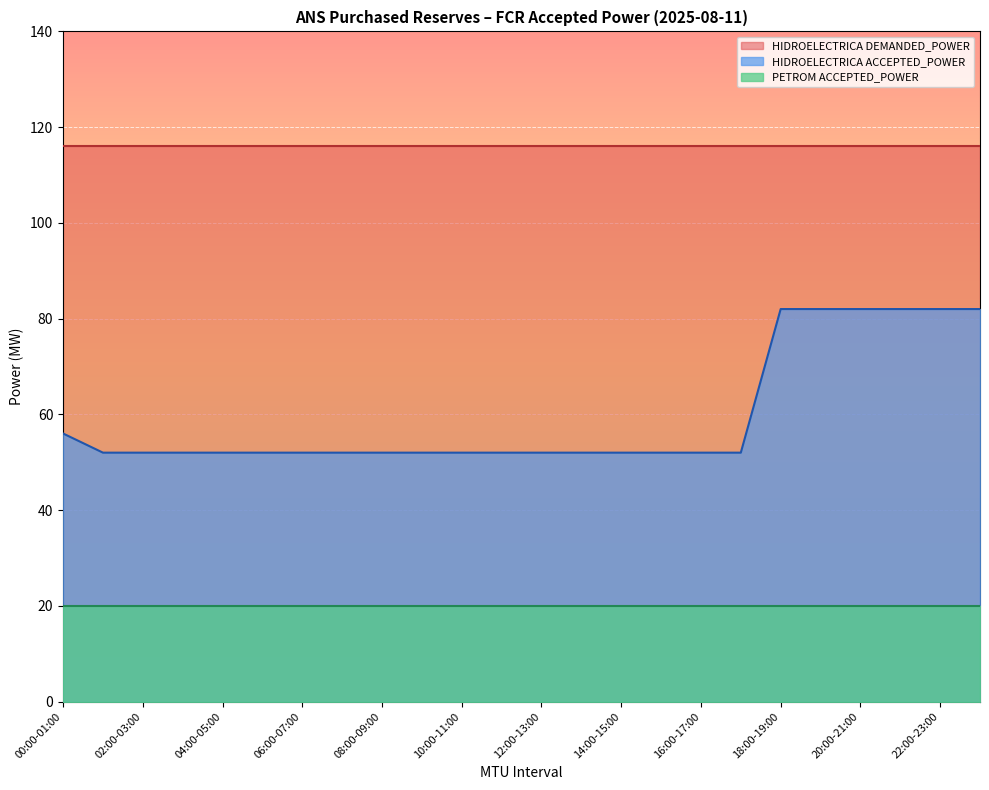

The value of HIDROELECTRICA ACCEPTED_POWER at 06:00-07:00 is 52. True or false?

True